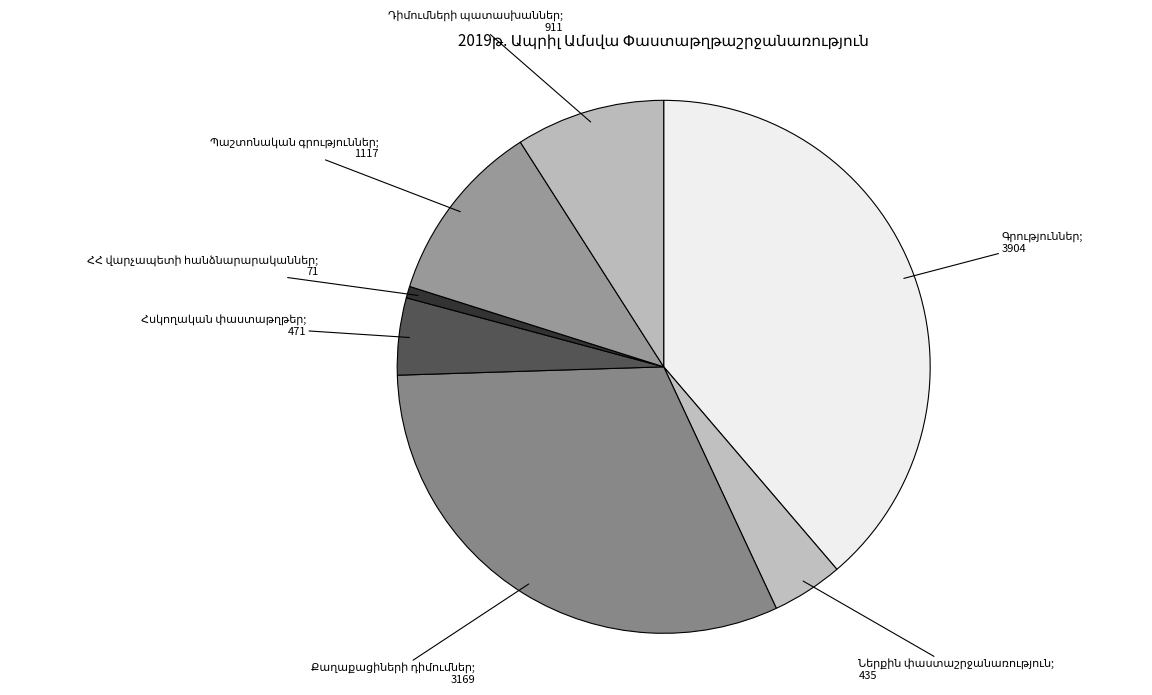

Count the number of slices in the pie.

7